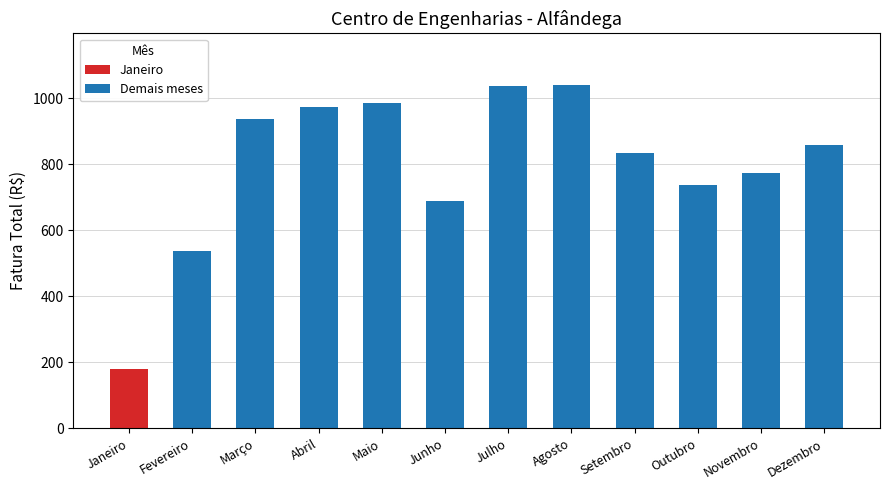

Reading right to left, what are all the values shown in this chart?

Dezembro=859.1	Novembro=774.6	Outubro=738.8	Setembro=834.3	Agosto=1040.9	Julho=1038.7	Junho=687.8	Maio=986.6	Abril=973.2	Março=938.1	Fevereiro=538.4	Janeiro=181.1